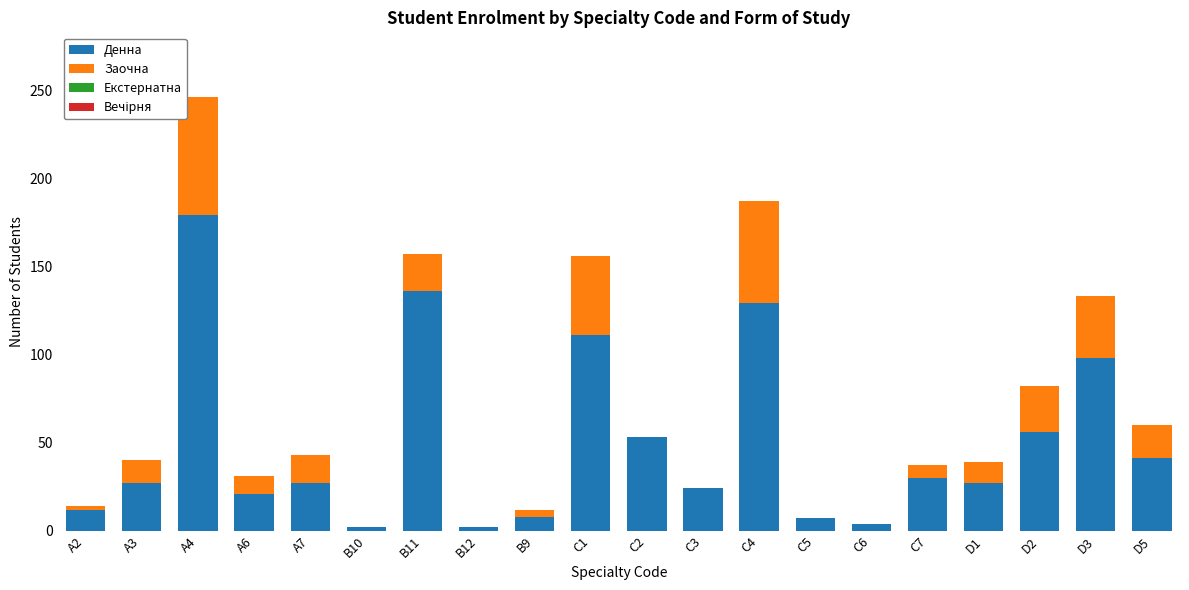

Where is Денна nearest to the value 90?

D3